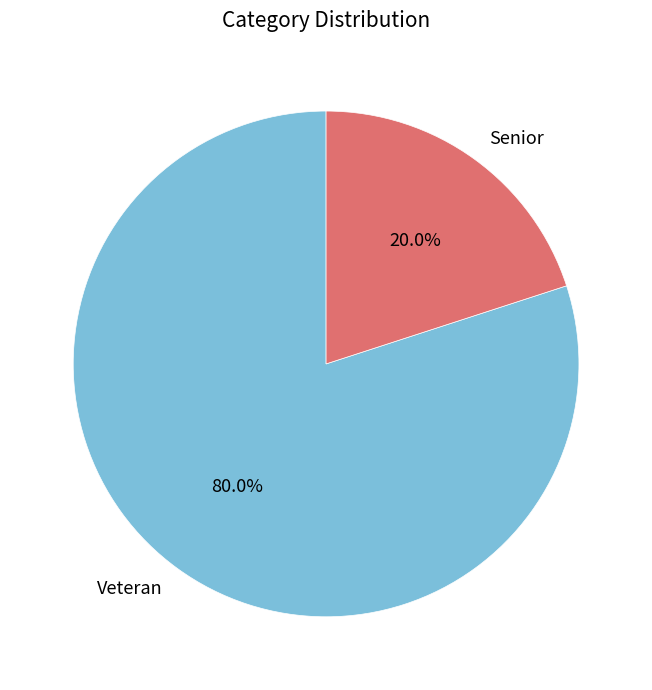

True or false: Veteran accounts for 80% of the total.

True